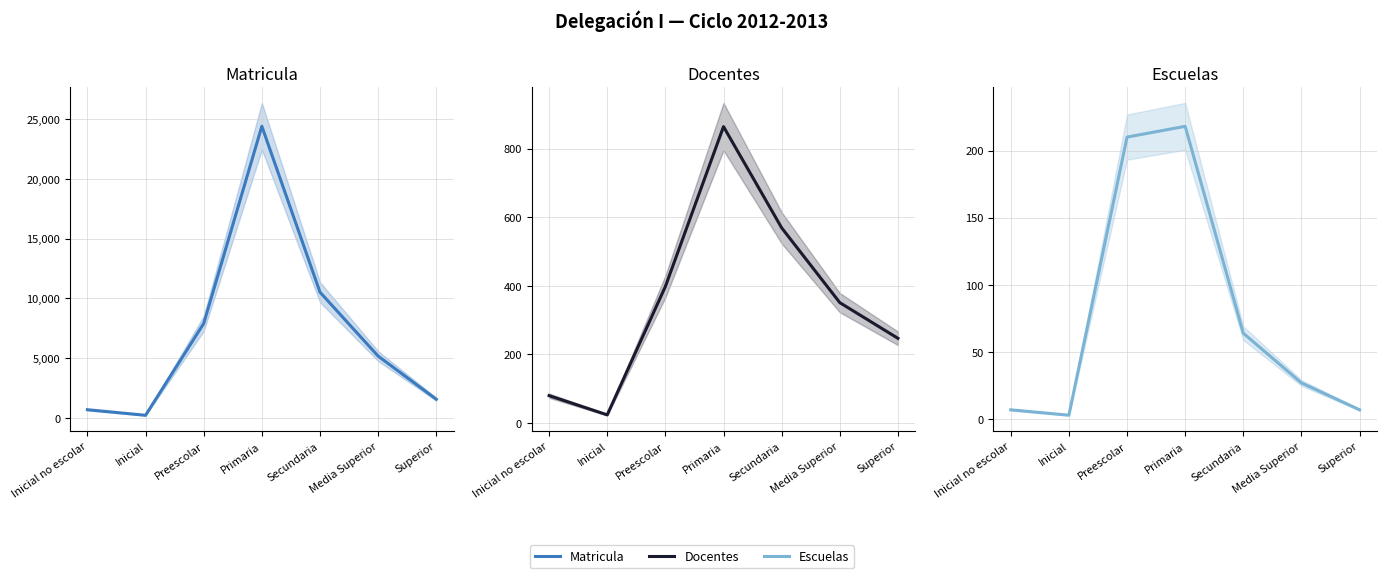

What are all the series names shown in the legend?

Matricula, Docentes, Escuelas